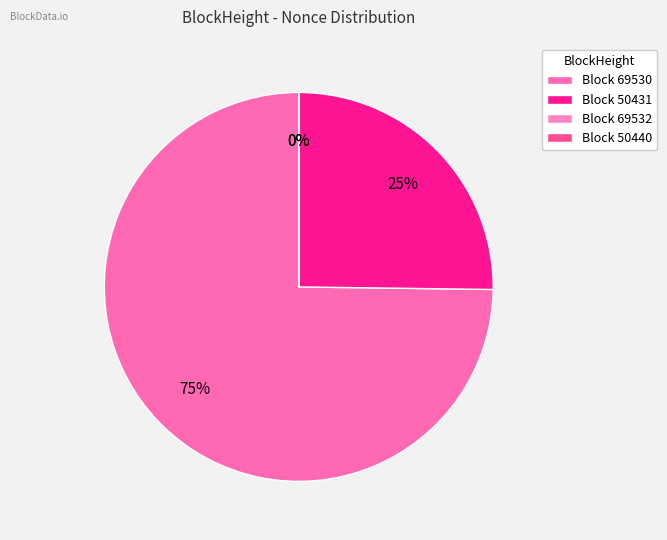

How much of the chart is everything except 50440?

100.0%